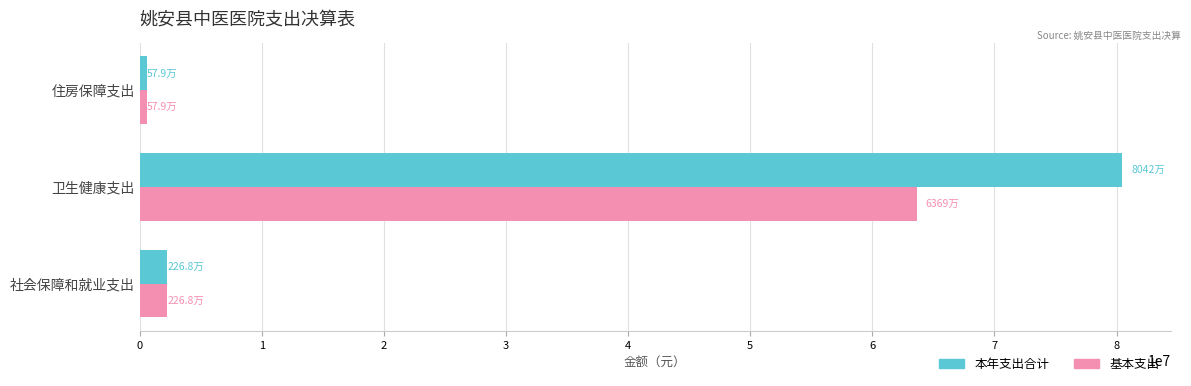

What is the maximum value for 本年支出合计?

80415812.9